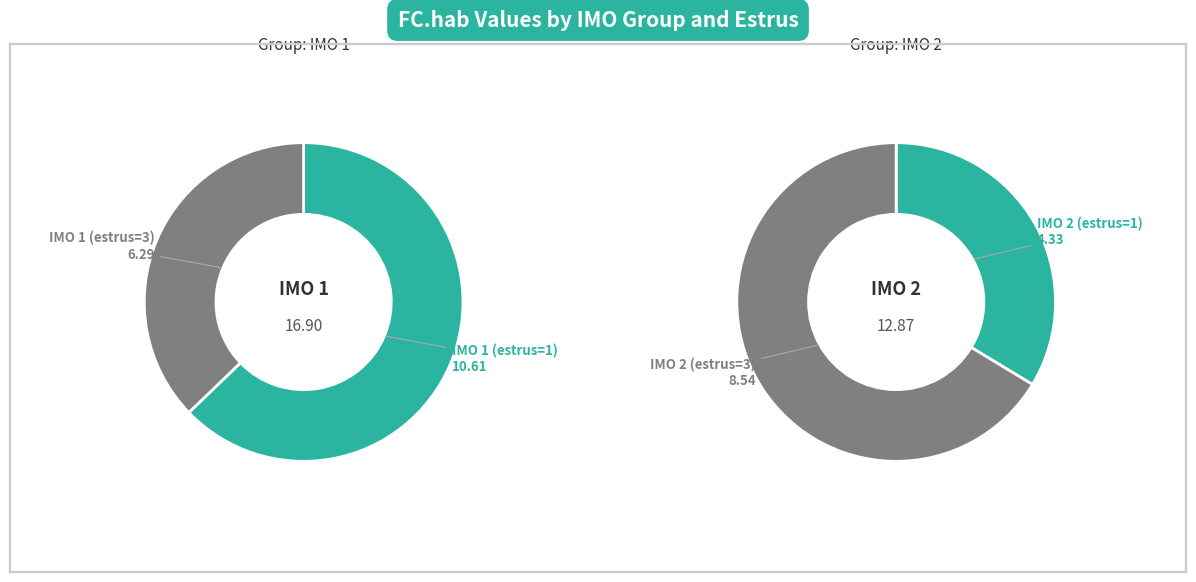

To the nearest percent, what portion does IMO=1 represent?

71%